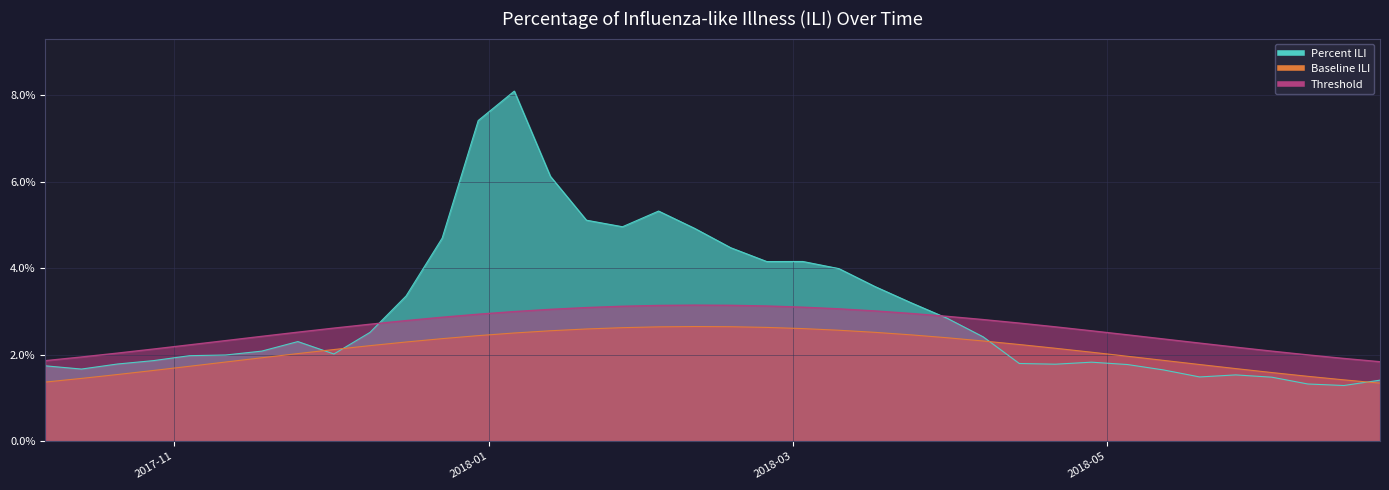

Between 2017-10-28 and 2018-02-03, which is larger?

2018-02-03